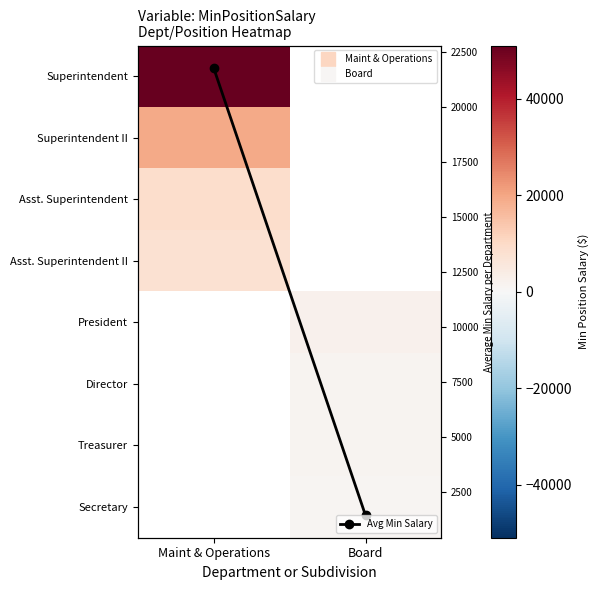

How many positive values does the Asst. Superintendent series have?

1